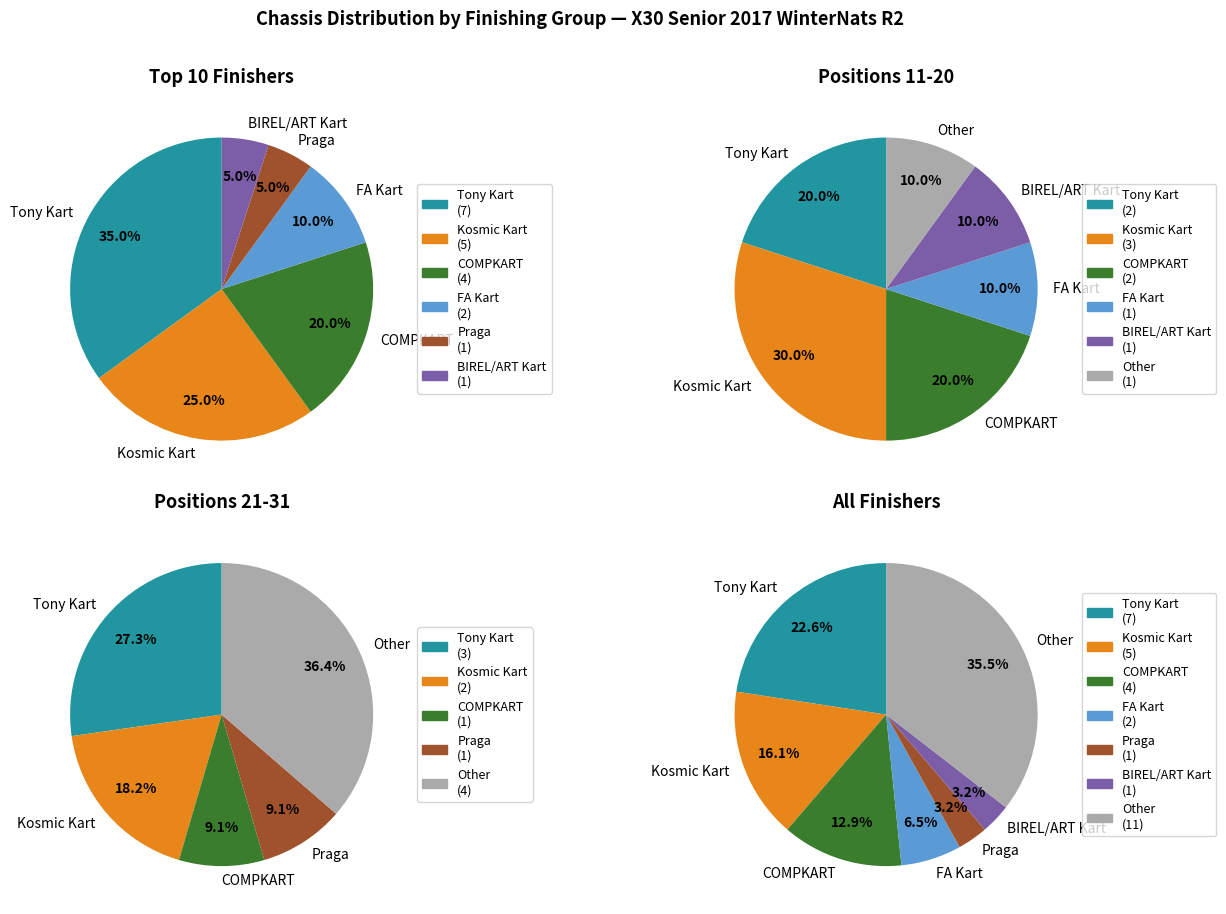

How many slices are in this pie chart?

7